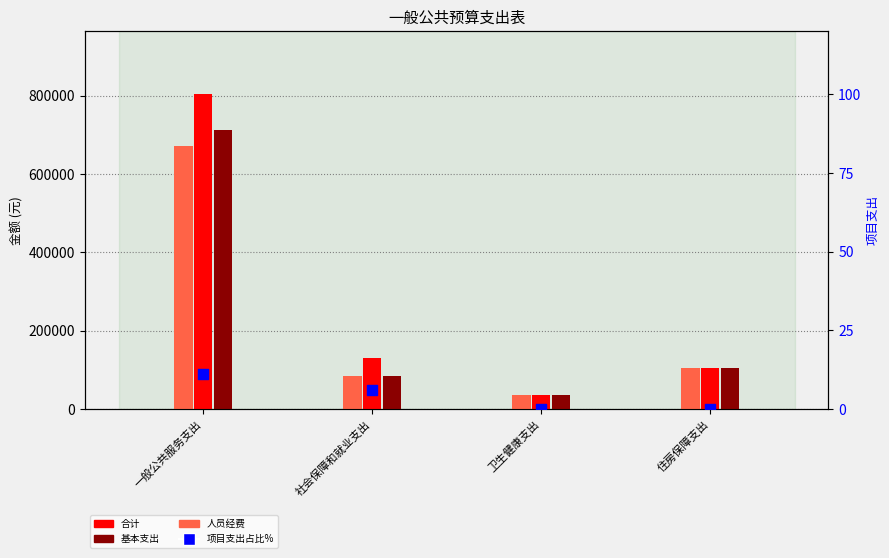

Which series reaches the maximum Y coordinate?

合计